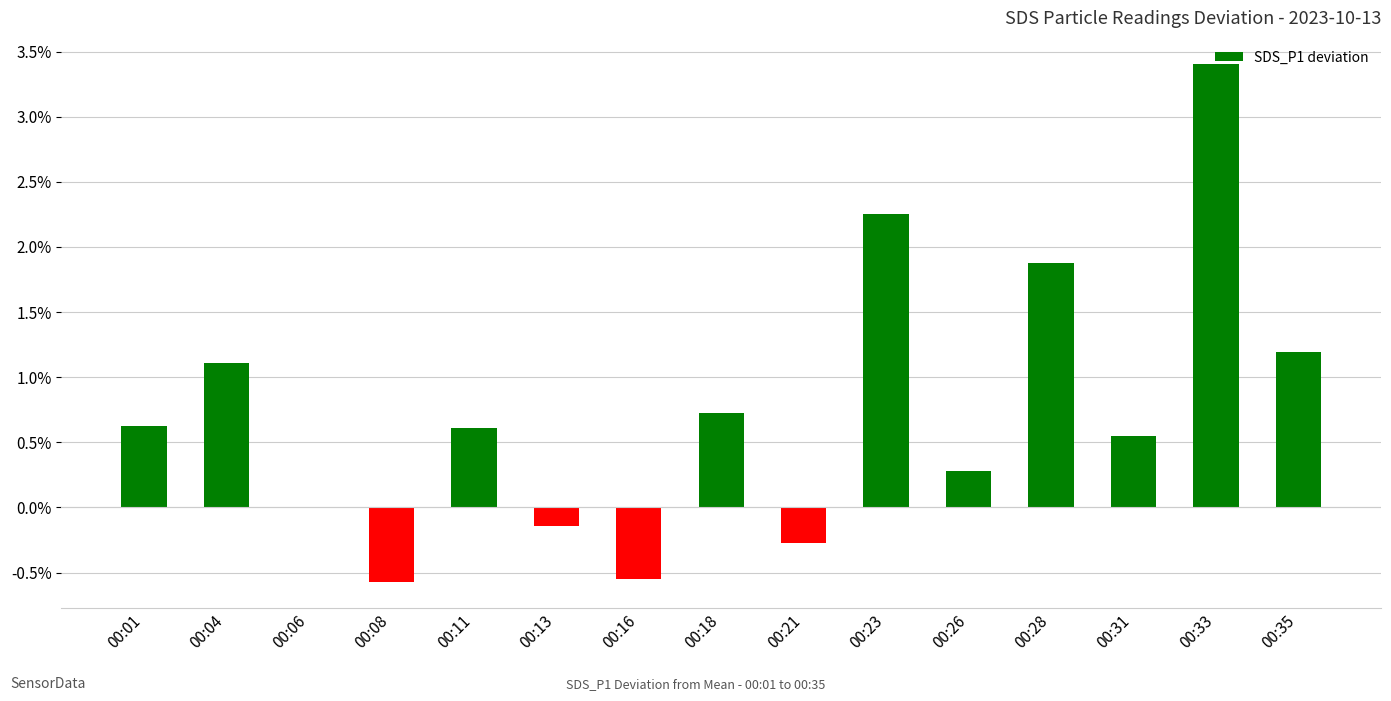

Count the number of data series in this chart.

1